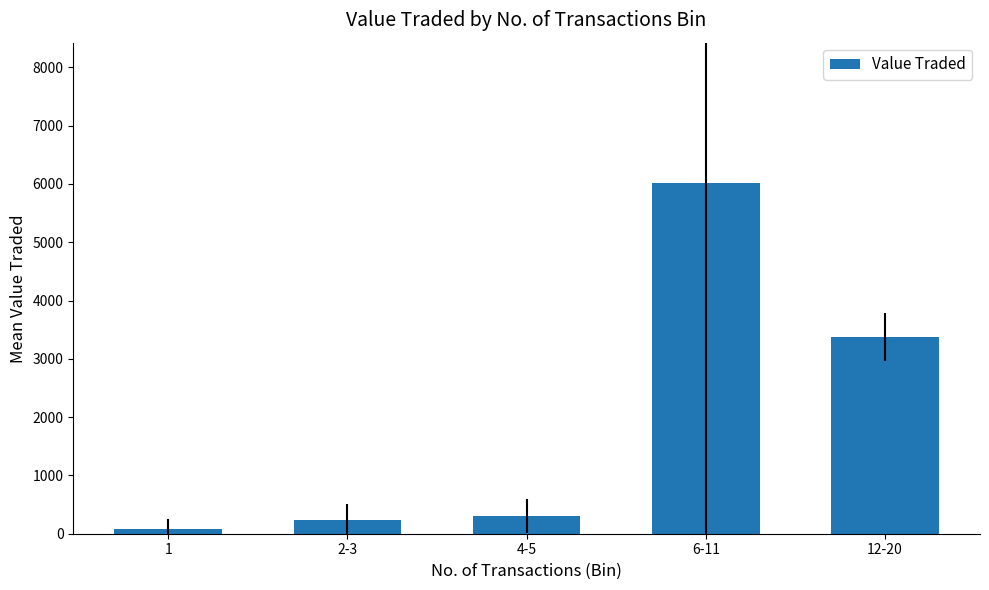

Rank the categories by value from highest to lowest.

6-11, 12-20, 4-5, 2-3, 1